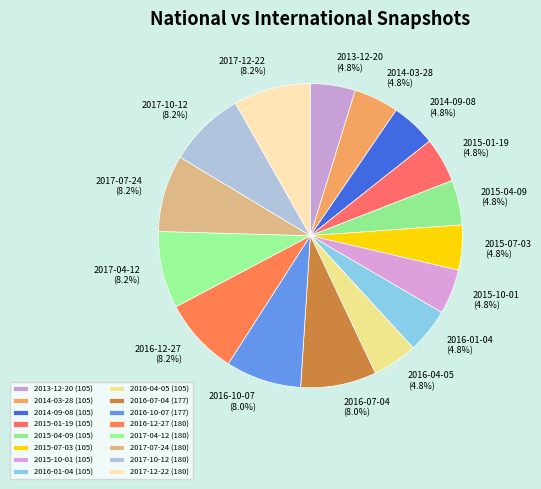

To the nearest percent, what portion does 2016-07-04 represent?

8%